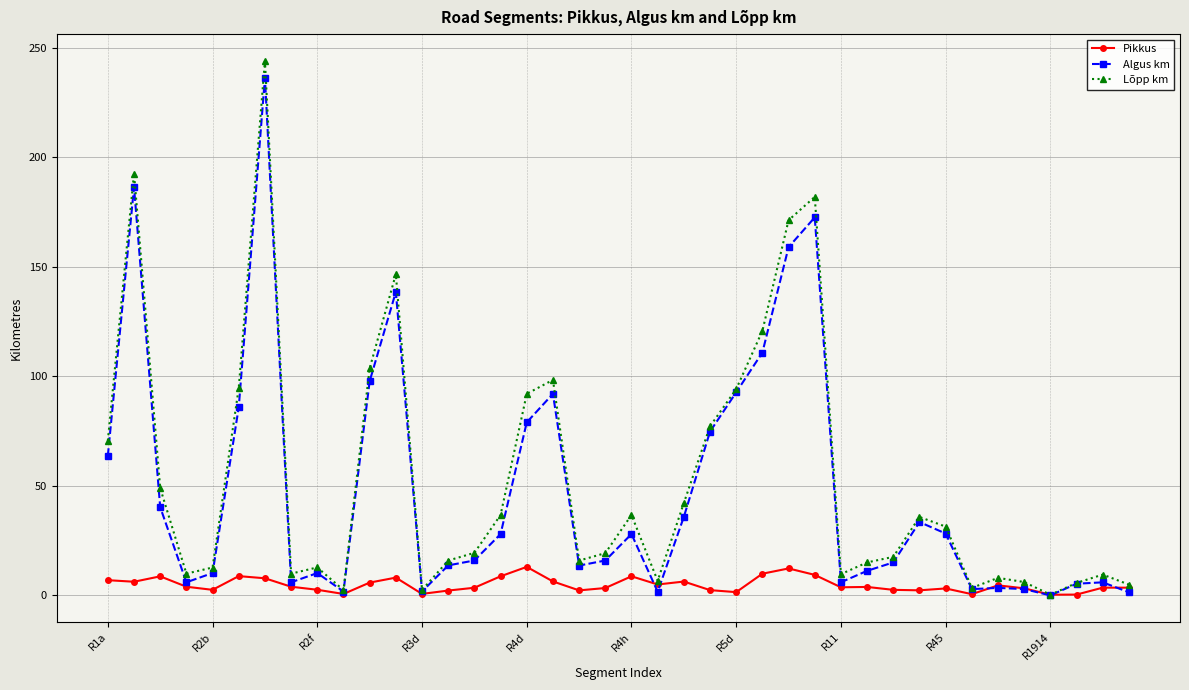

What is the value of the Algus km point at the 9th from the left?

10.2